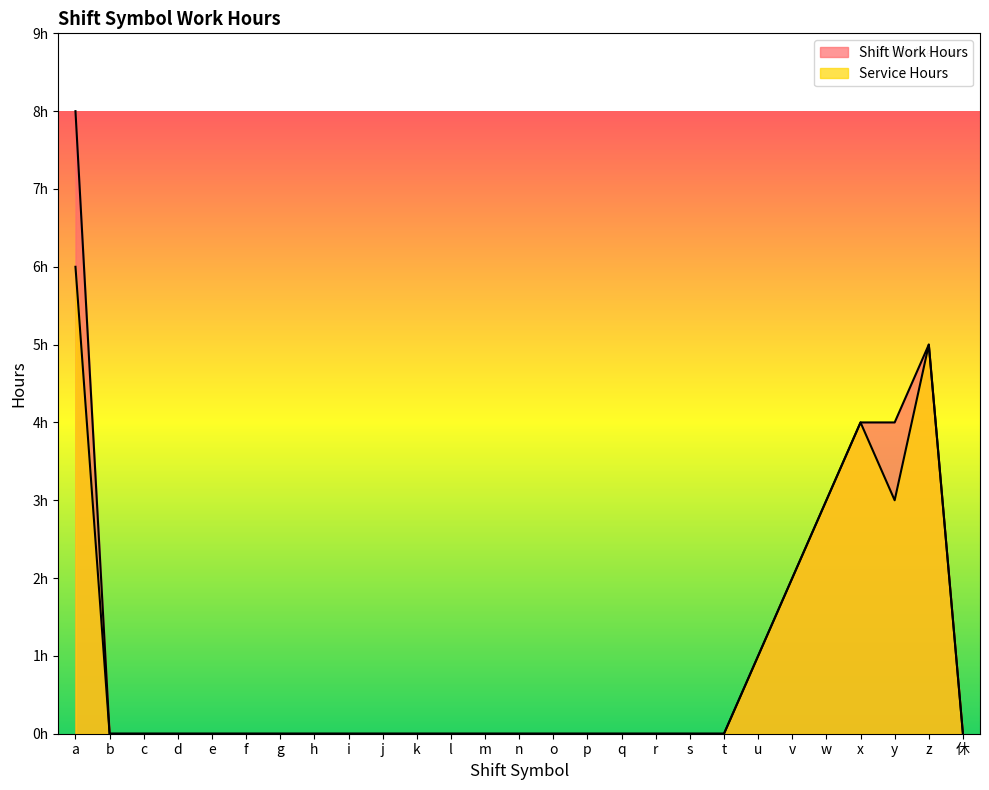

List the series in order of their overall mean, lowest first.

Service Hours, Shift Work Hours